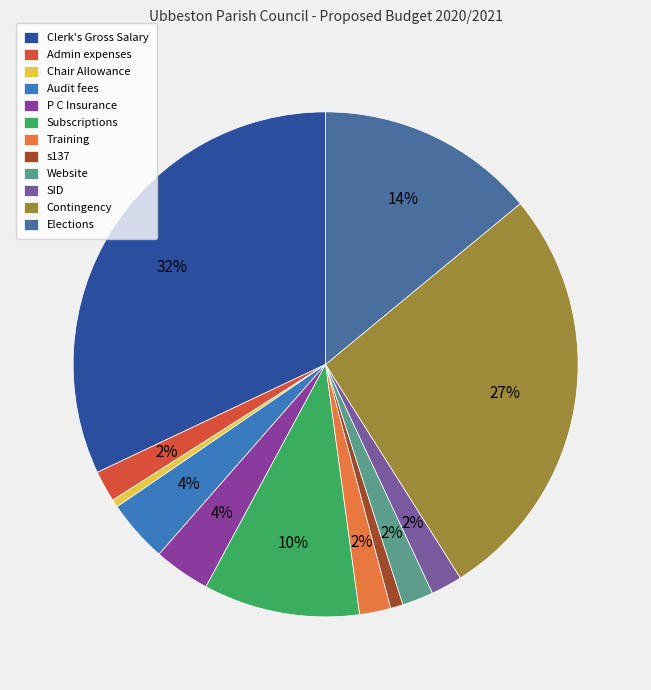

What percentage is the Elections slice, to the nearest percent?

14%